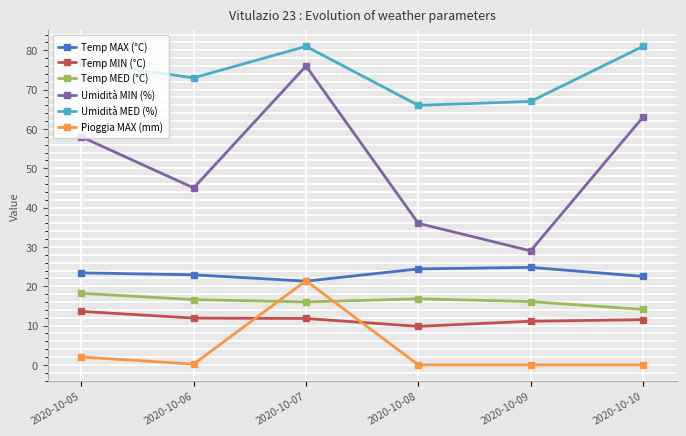

At which label does Temp MED (°C) first exceed 16?

2020-10-05